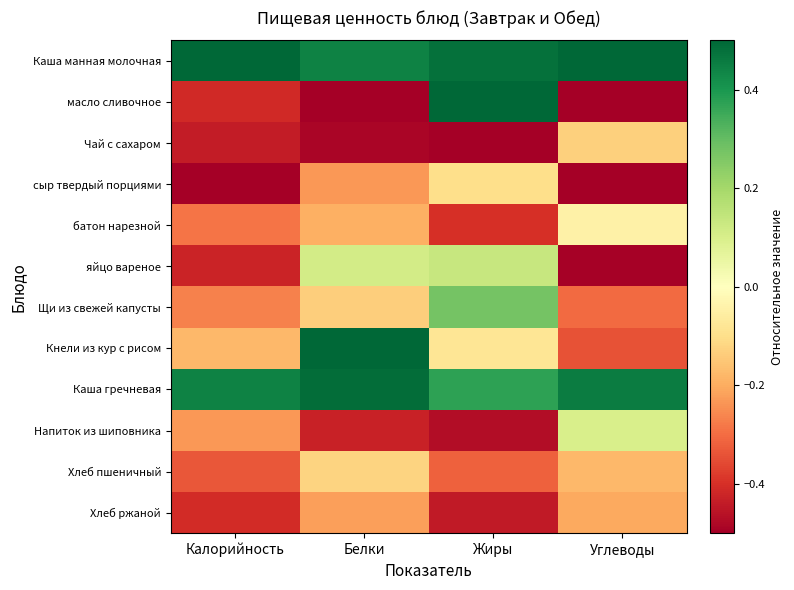

What is the minimum value shown in the chart?

-0.5